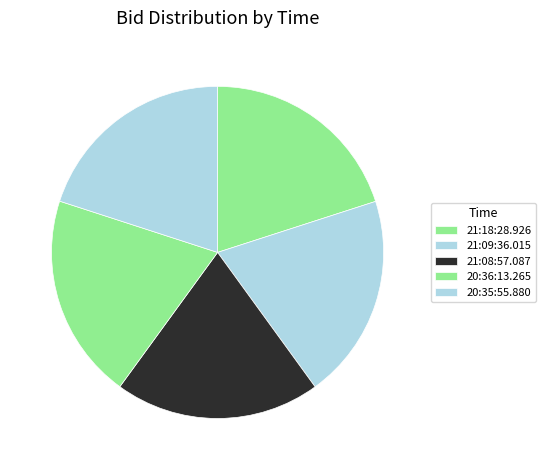

To the nearest percent, what portion does 20:36:13.265 represent?

20%